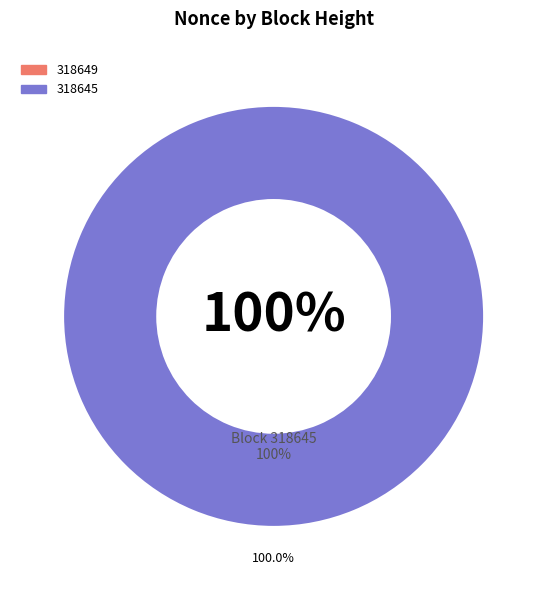

Is it true that 318645 is 99% of the pie?

False